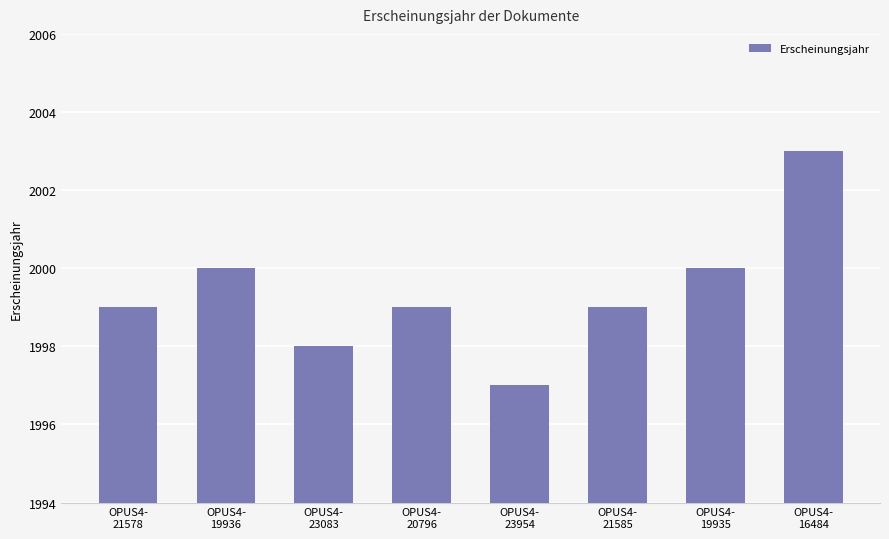

Reading left to right, list all the values displayed in this chart.

OPUS4-
21578=1999	OPUS4-
19936=2000	OPUS4-
23083=1998	OPUS4-
20796=1999	OPUS4-
23954=1997	OPUS4-
21585=1999	OPUS4-
19935=2000	OPUS4-
16484=2003